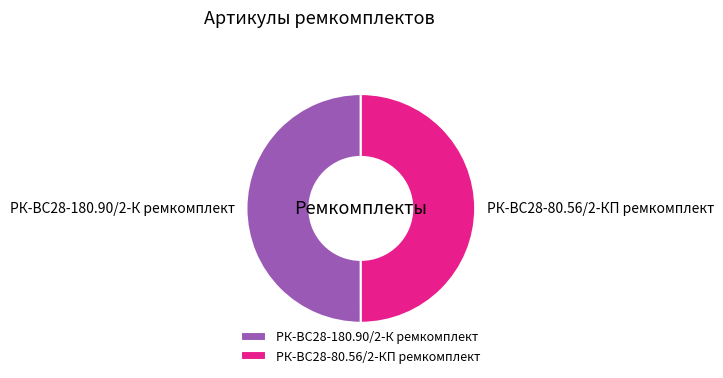

Is it true that РК-ВС28-180.90/2-К ремкомплект is 41% of the pie?

False